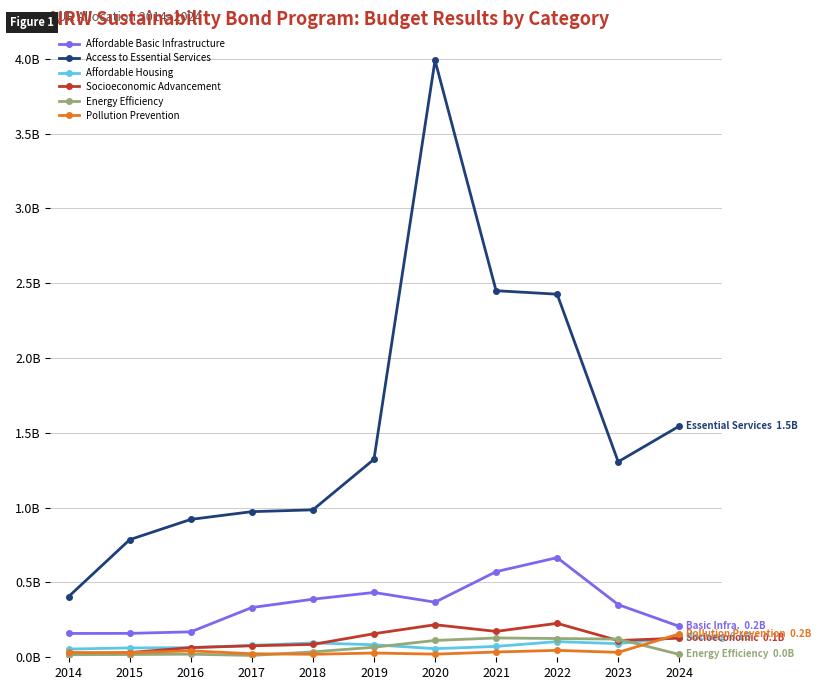

Where is the first local minimum for Affordable Basic Infrastructure?

2020